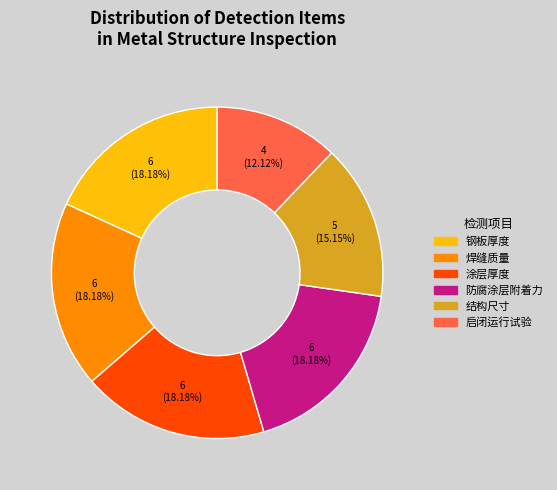

To the nearest percent, what is the average slice percentage?

17%